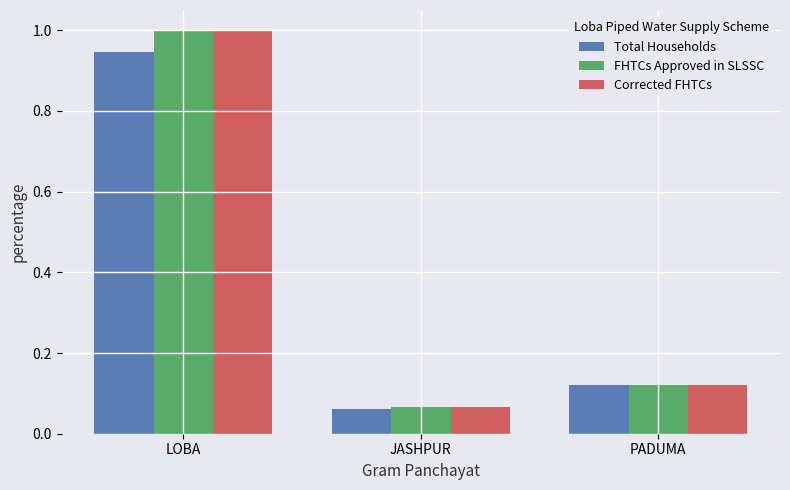

Which series changed the most between JASHPUR and PADUMA?

Total Households